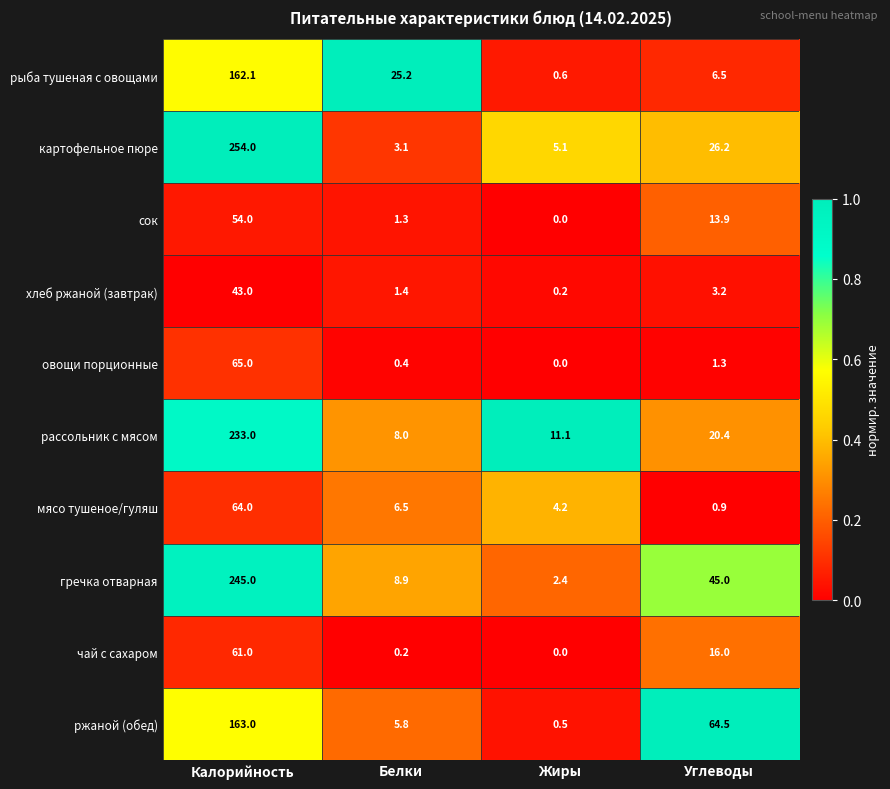

How many categories are shown in the chart?

4